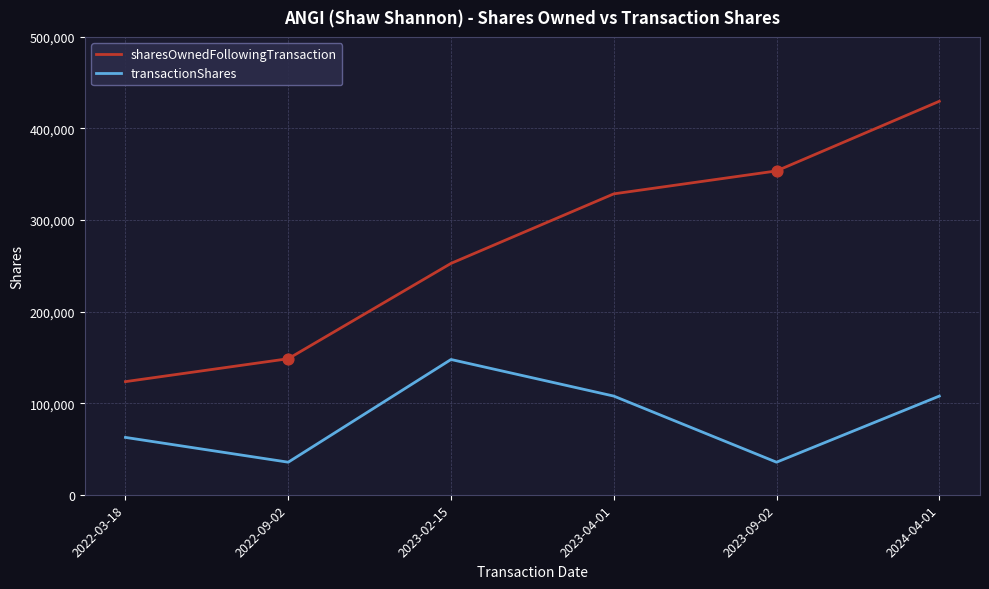

What is the difference between the highest and lowest values at 2023-02-15?

104951